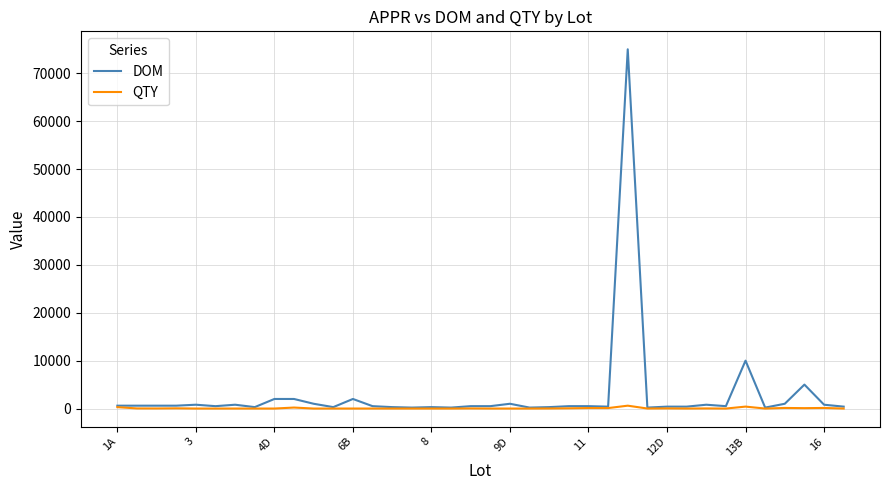

What is the difference between the maximum and minimum values in the QTY series?

599